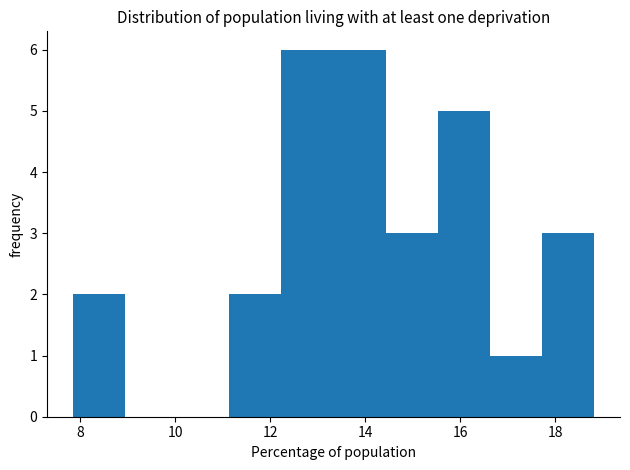

How tall is the bar that spans 12.2 to 13.4 on the x-axis? Neither the bar edges nor the heights are printed on the chart, so give them approximately, as read against the axes.

6